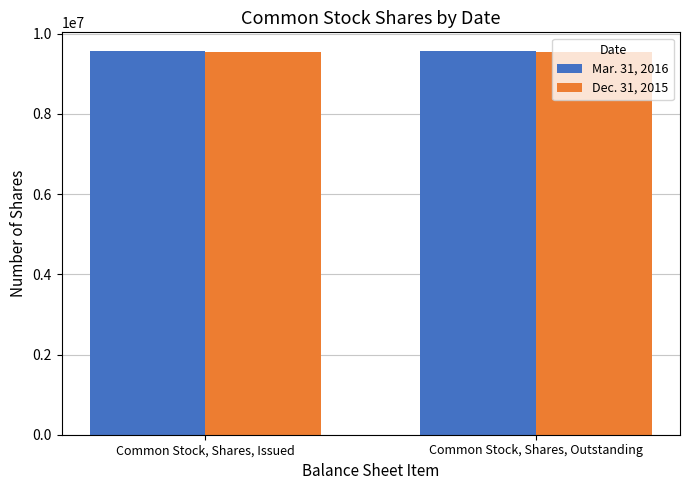

What is the value of the Dec. 31, 2015 bar at the 1st from the left?

9549544